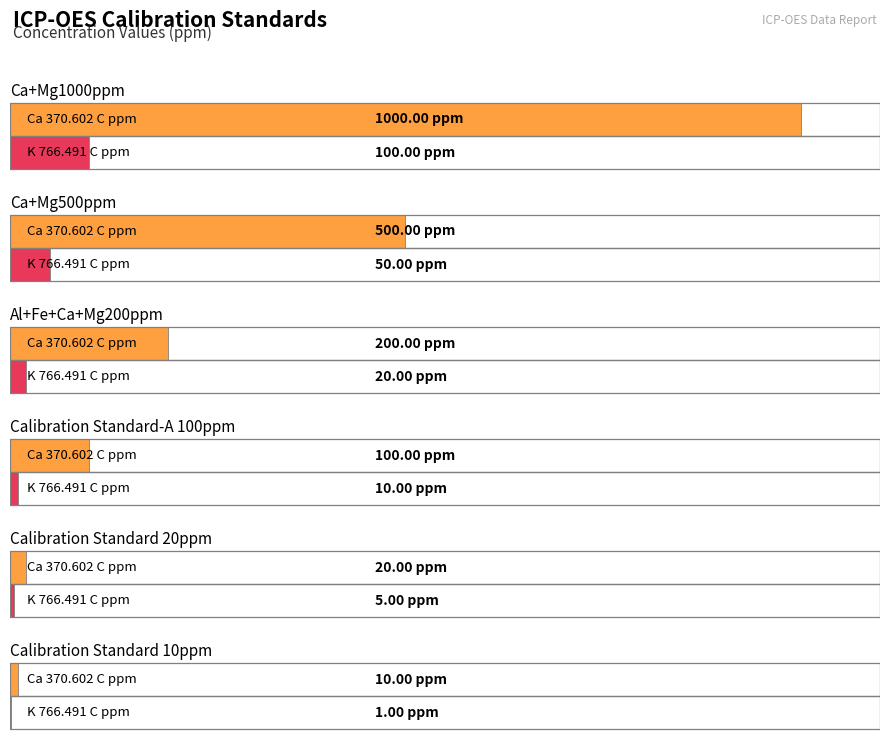

What is the value of the K 766.491 C ppm bar at the 2nd from the left?

50